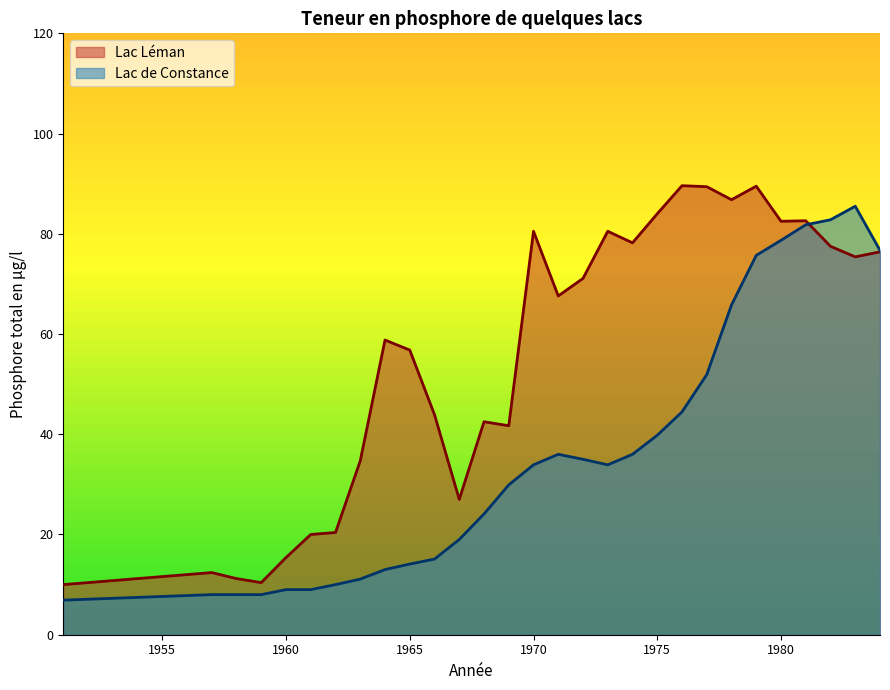

Where is the first local maximum?

1957